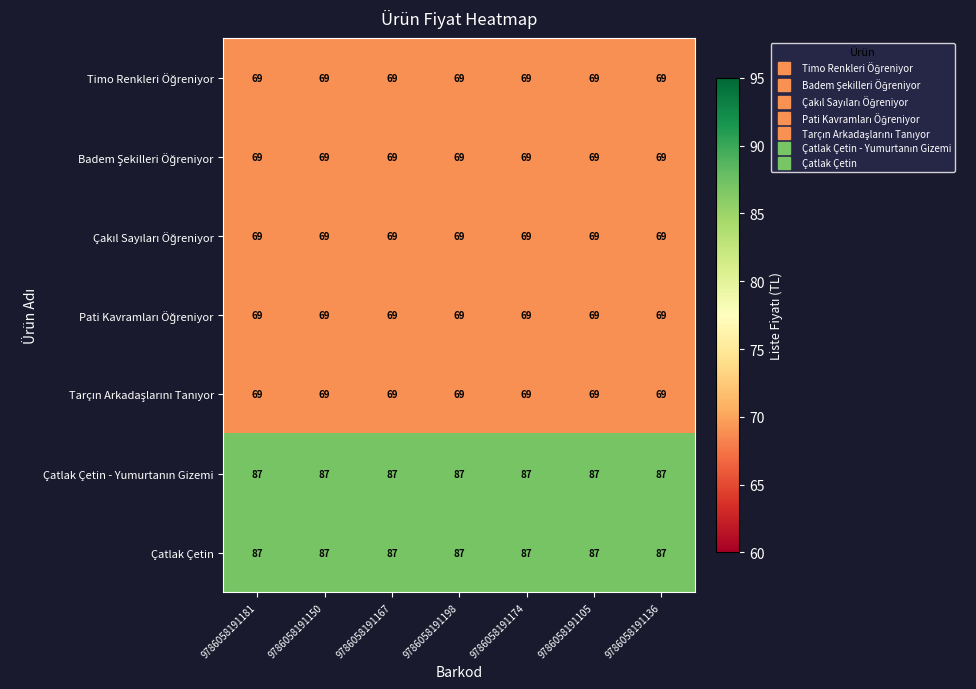

The value of Çatlak Çetin at 9786058191105 is 87. True or false?

True